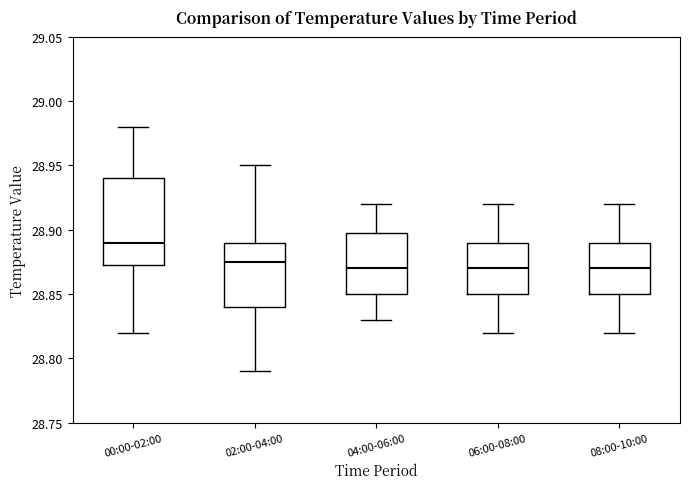

Reading left to right, read every box against the y-axis: the position of its median line, the range the box covers, and the ends of its whiskers. The values are not printed on the chart, so give them approximately, as read against the axis.

00:00-02:00: median 28.890, box 28.875 to 28.940, whiskers 28.820 to 28.980
02:00-04:00: median 28.875, box 28.840 to 28.890, whiskers 28.790 to 28.950
04:00-06:00: median 28.870, box 28.850 to 28.900, whiskers 28.830 to 28.920
06:00-08:00: median 28.870, box 28.850 to 28.890, whiskers 28.820 to 28.920
08:00-10:00: median 28.870, box 28.850 to 28.890, whiskers 28.820 to 28.920